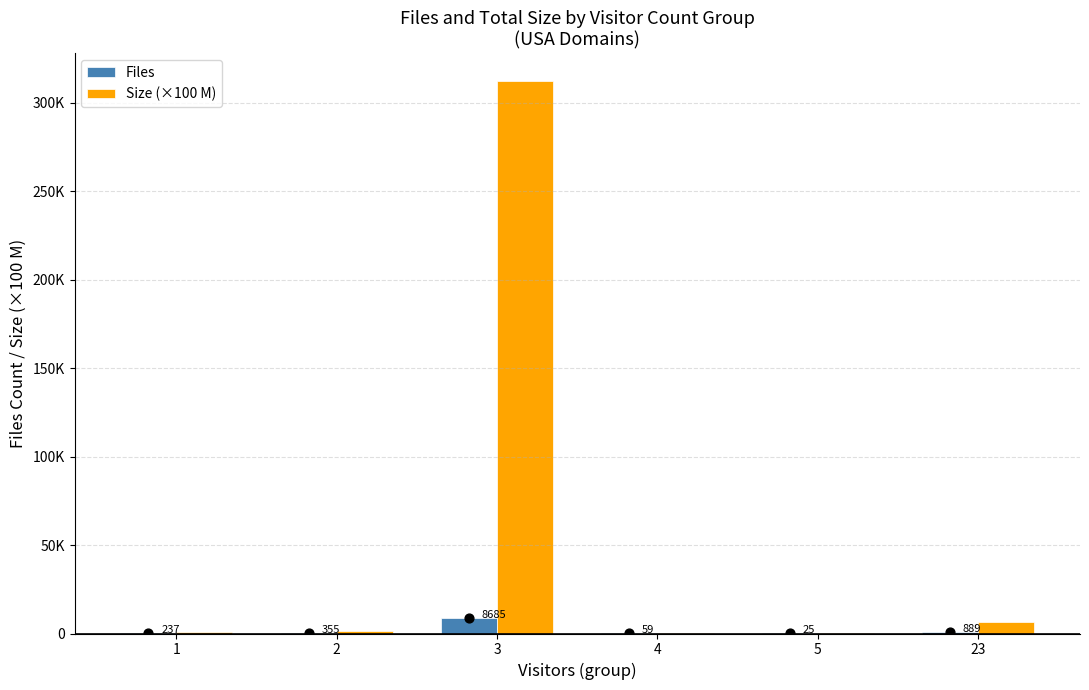

Which series has the largest Y range (max minus min)?

Size (×100 M)